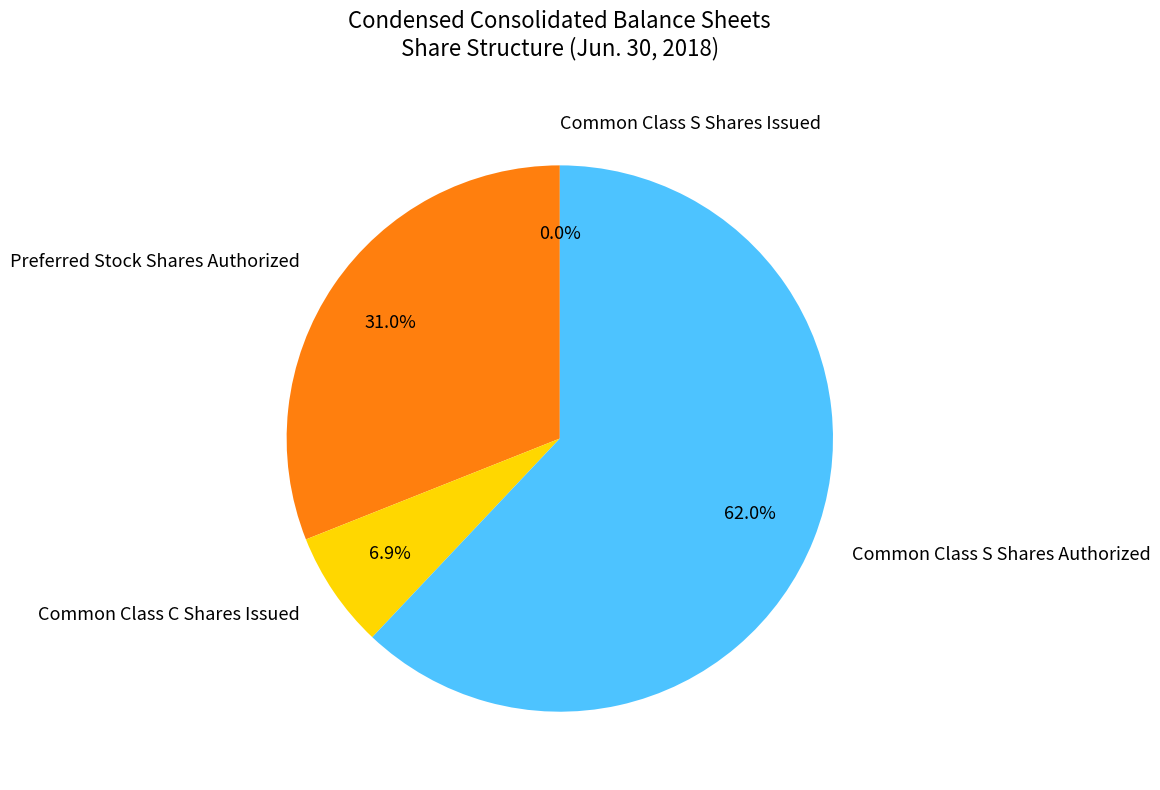

To the nearest percent, what is the average slice percentage?

25%